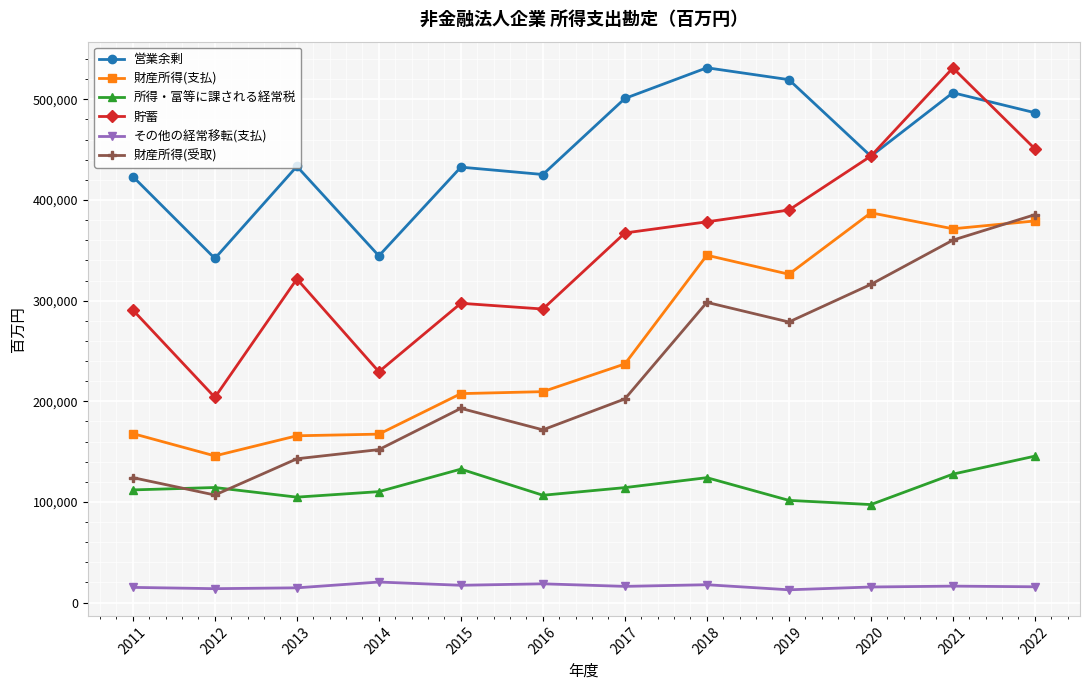

Is this an area chart (filled region under the line)?

No